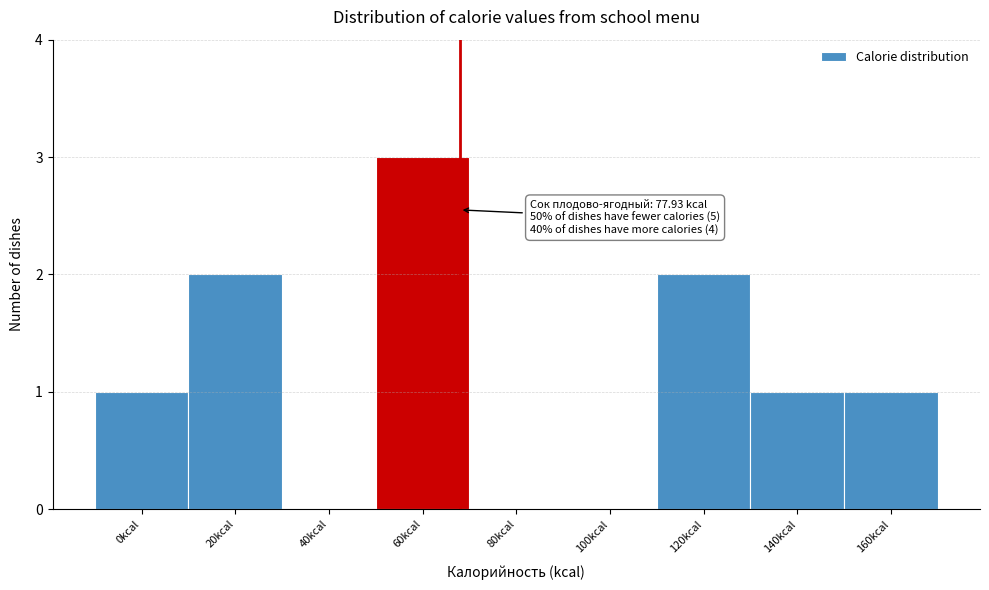

Reading left to right, what are all the values shown in this chart?

0kcal=1	20kcal=2	40kcal=0	60kcal=3	80kcal=0	100kcal=0	120kcal=2	140kcal=1	160kcal=1